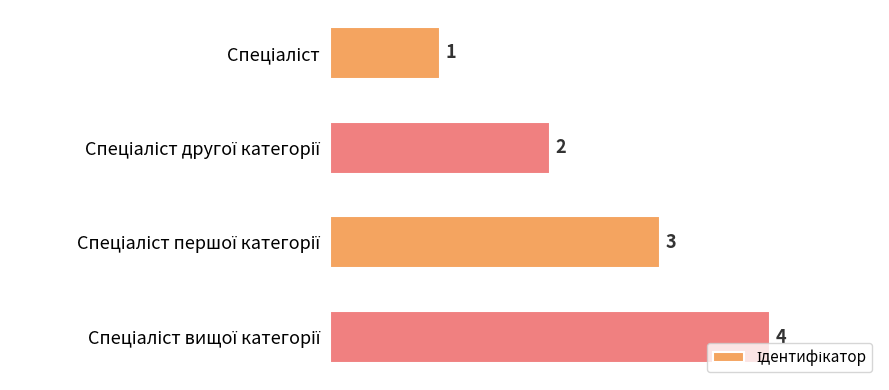

What is the value of the 3rd bar from the top?

3